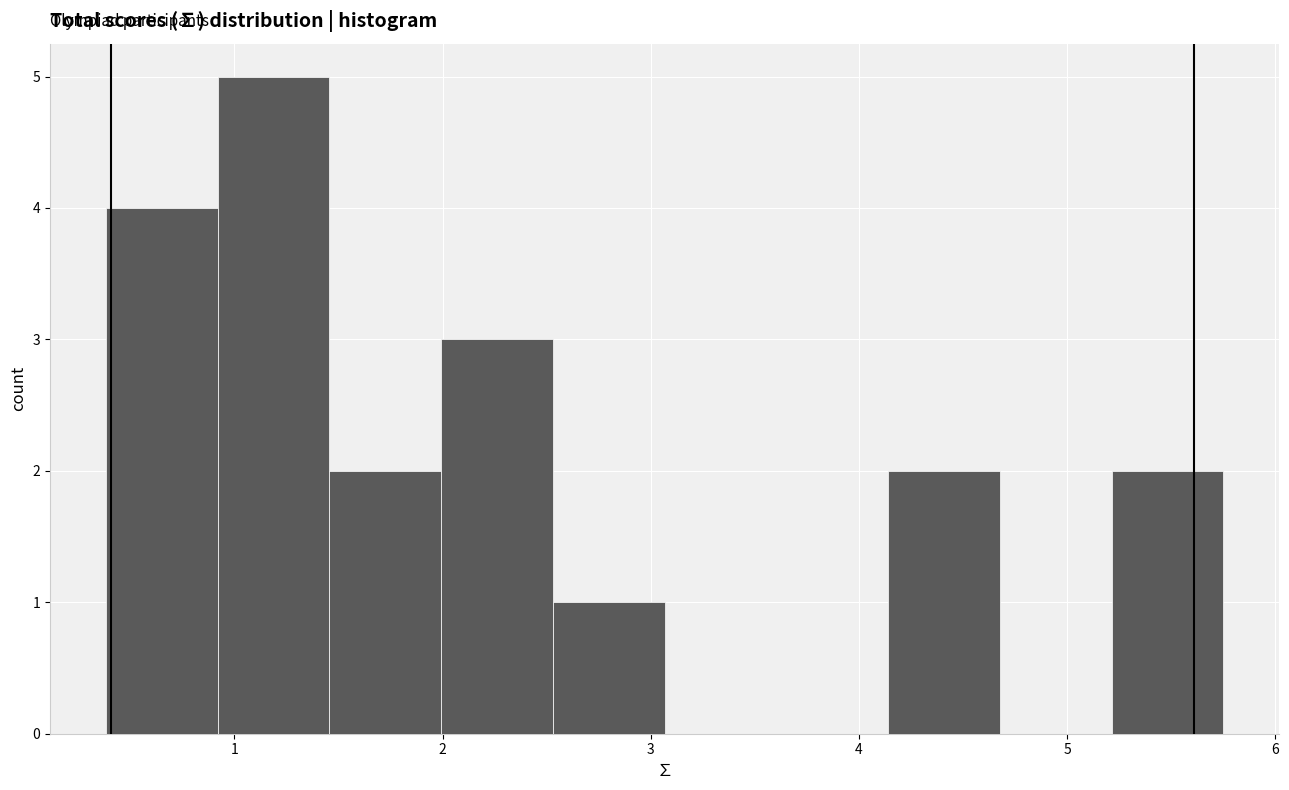

Reading left to right, transcribe this chart: for each bar, give the range it covers on the x-axis and its height. Neither the bar edges nor the heights are printed on the chart, so give them approximately, as read against the axes.

0.4 to 0.9: 4
0.9 to 1.5: 5
1.5 to 2.0: 2
2.0 to 2.5: 3
2.5 to 3.1: 1
3.1 to 3.6: 0
3.6 to 4.1: 0
4.1 to 4.7: 2
4.7 to 5.2: 0
5.2 to 5.7: 2